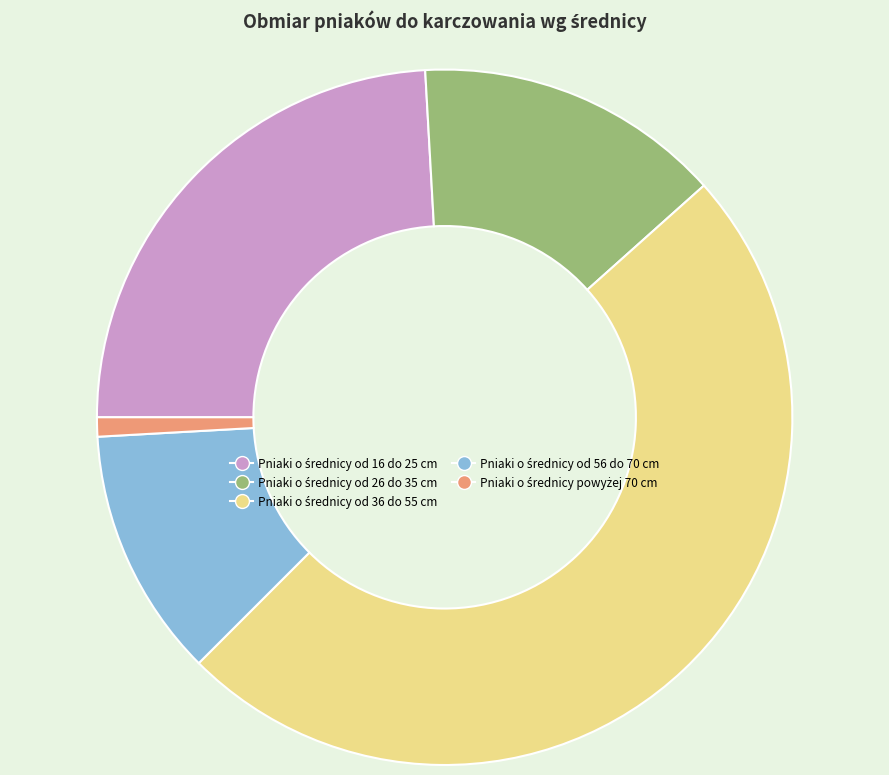

Does any single category account for the majority?

No